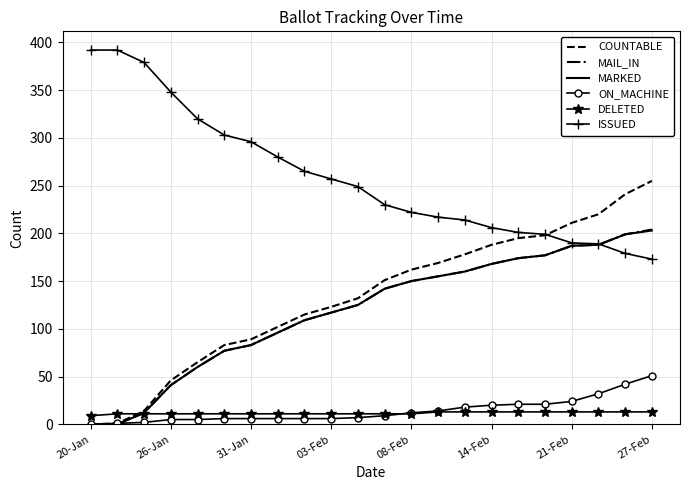

What is the maximum value shown in the chart?

392